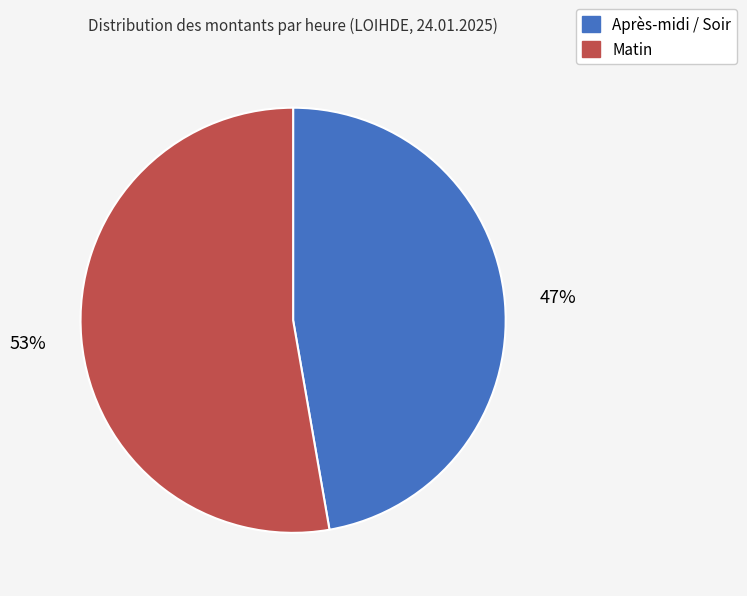

Count the number of slices in the pie.

2